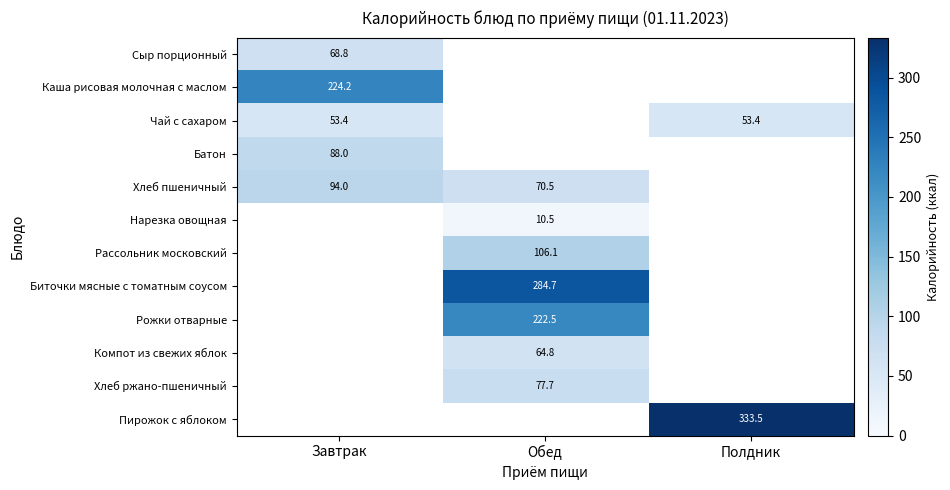

The Нарезка овощная series shows 10.5 at Обед. True or false?

True